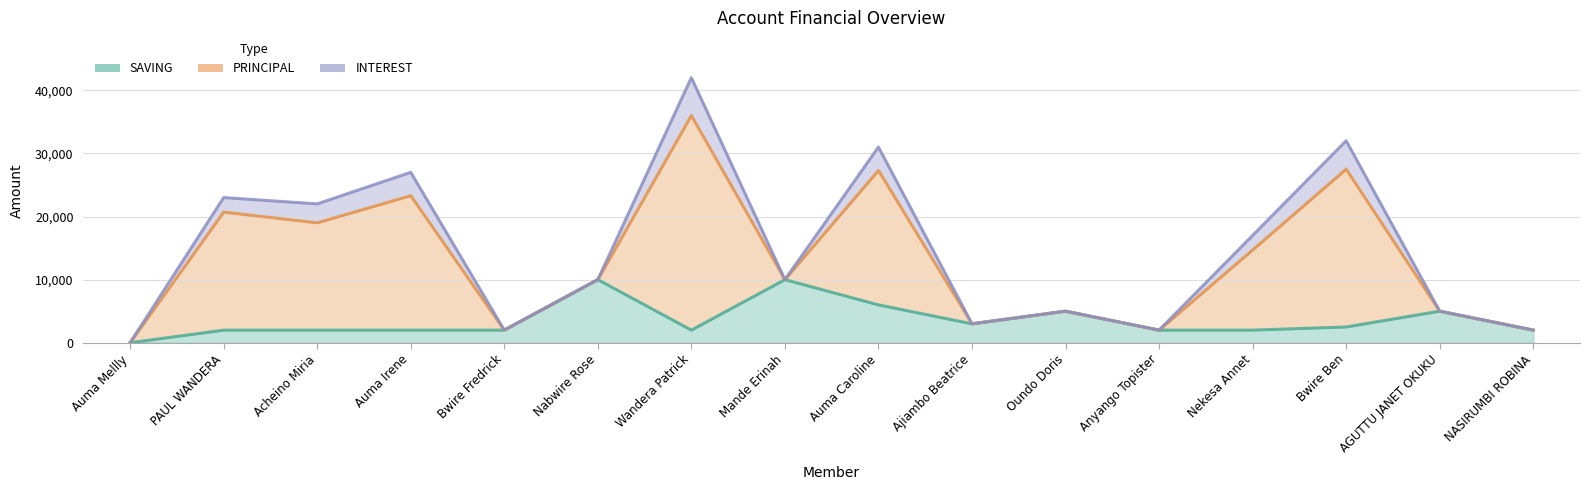

What is the label of the 6th point from the right?

Oundo Doris